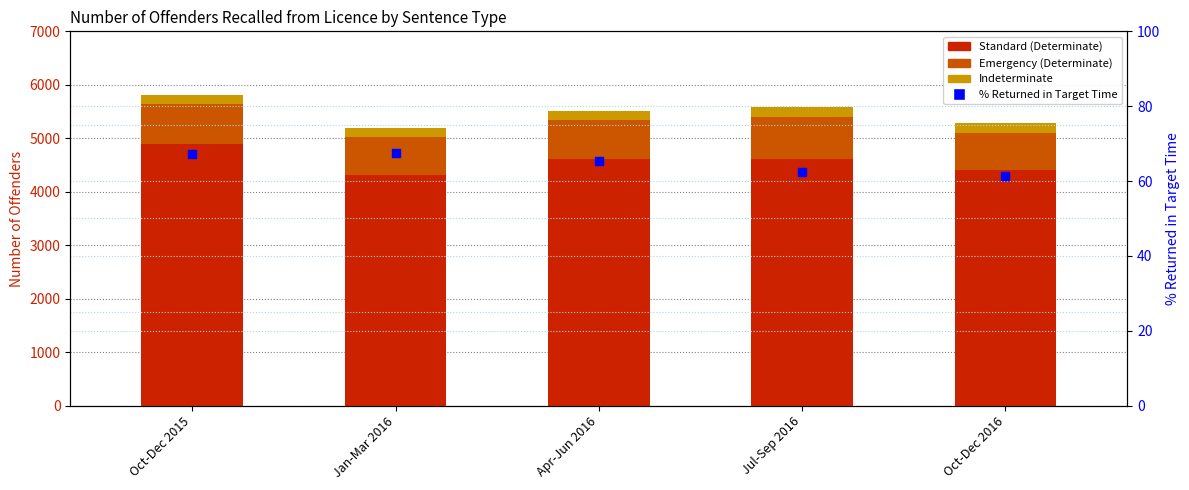

At which category is the sum across all series the highest?

Oct-Dec 2015